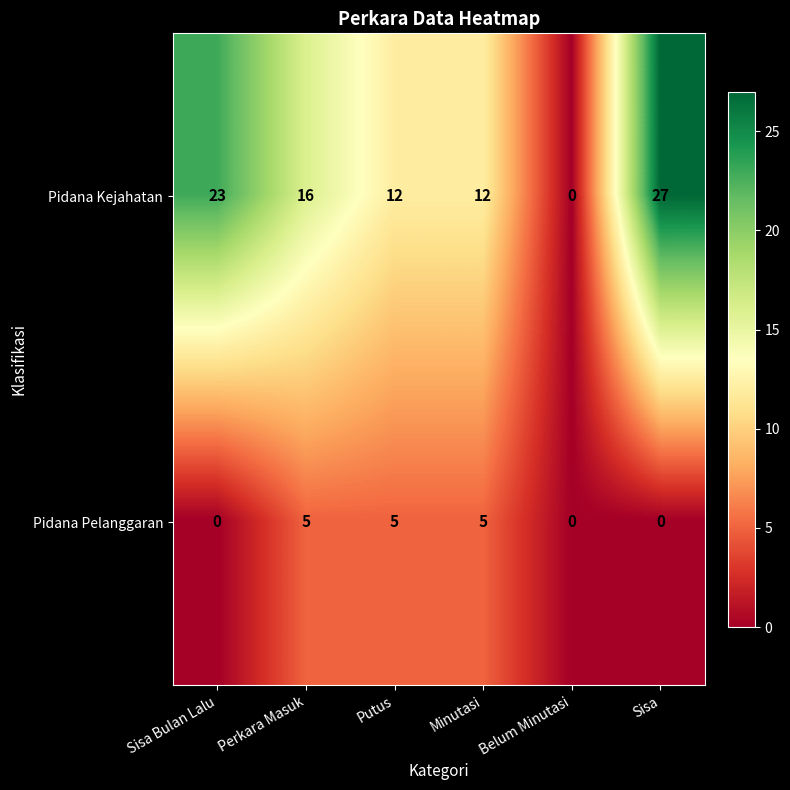

At which category is the sum across all series the highest?

Sisa